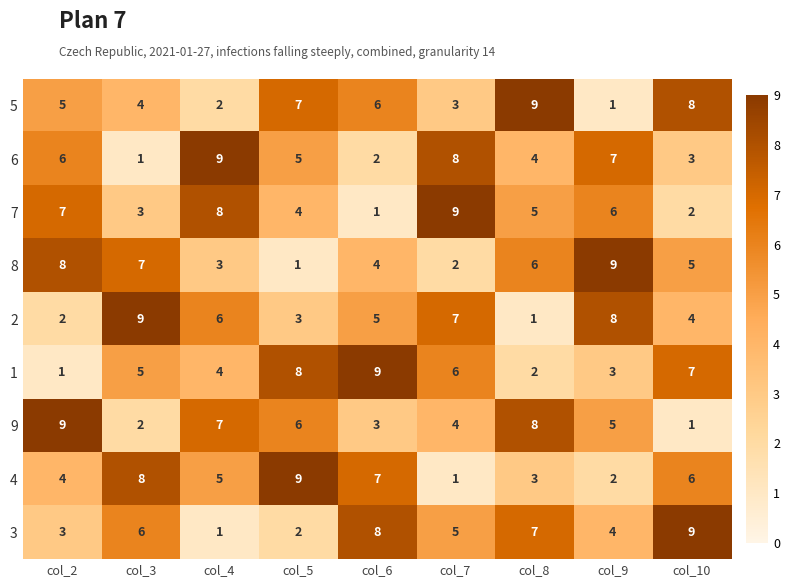

What is the sum of the 8 values at col_6 and col_9?

13